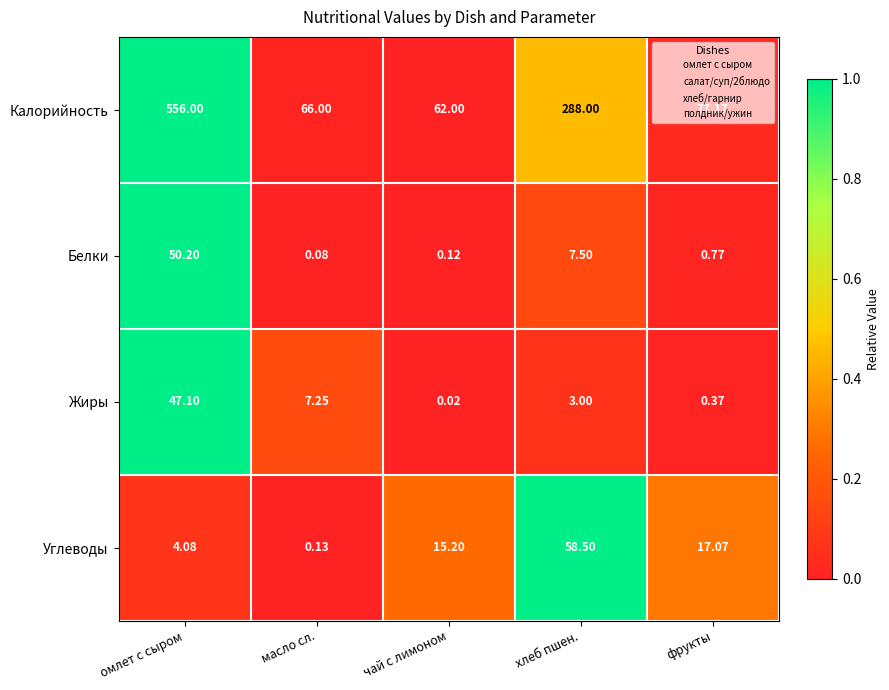

At which category is the sum across all series the highest?

омлет с сыром